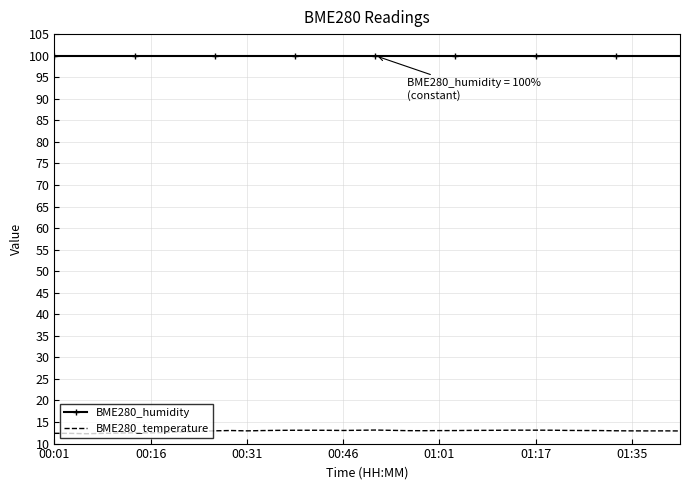

Which series has the widest spread of values?

BME280_temperature